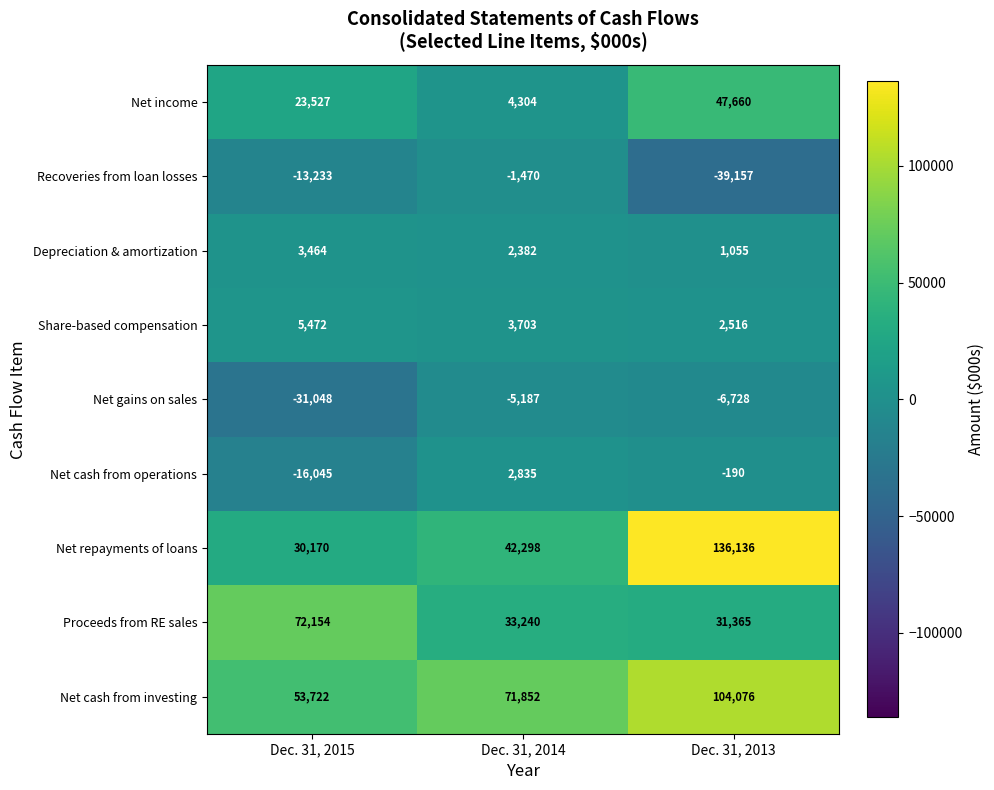

At which label does Share-based compensation first exceed 3703?

Dec. 31, 2015